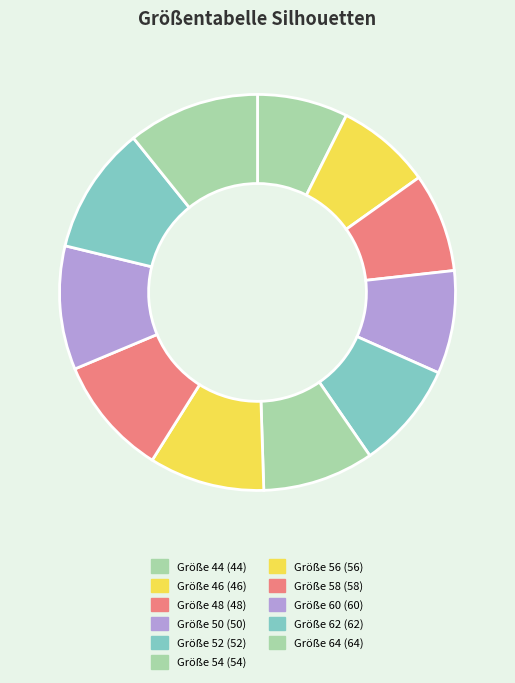

Which category has the smallest portion of the pie?

44